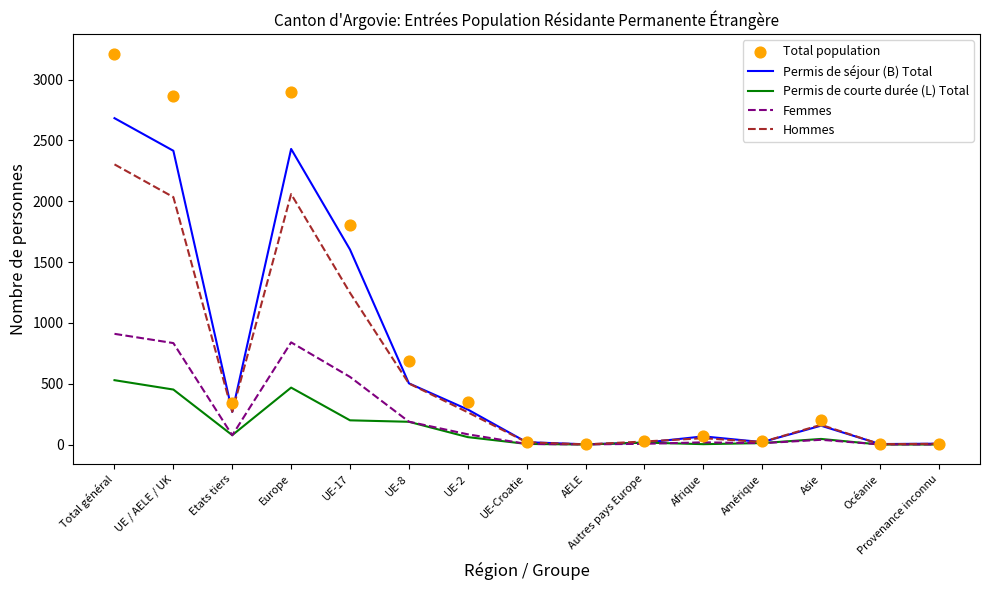

At which category is the sum across all series the highest?

Total général